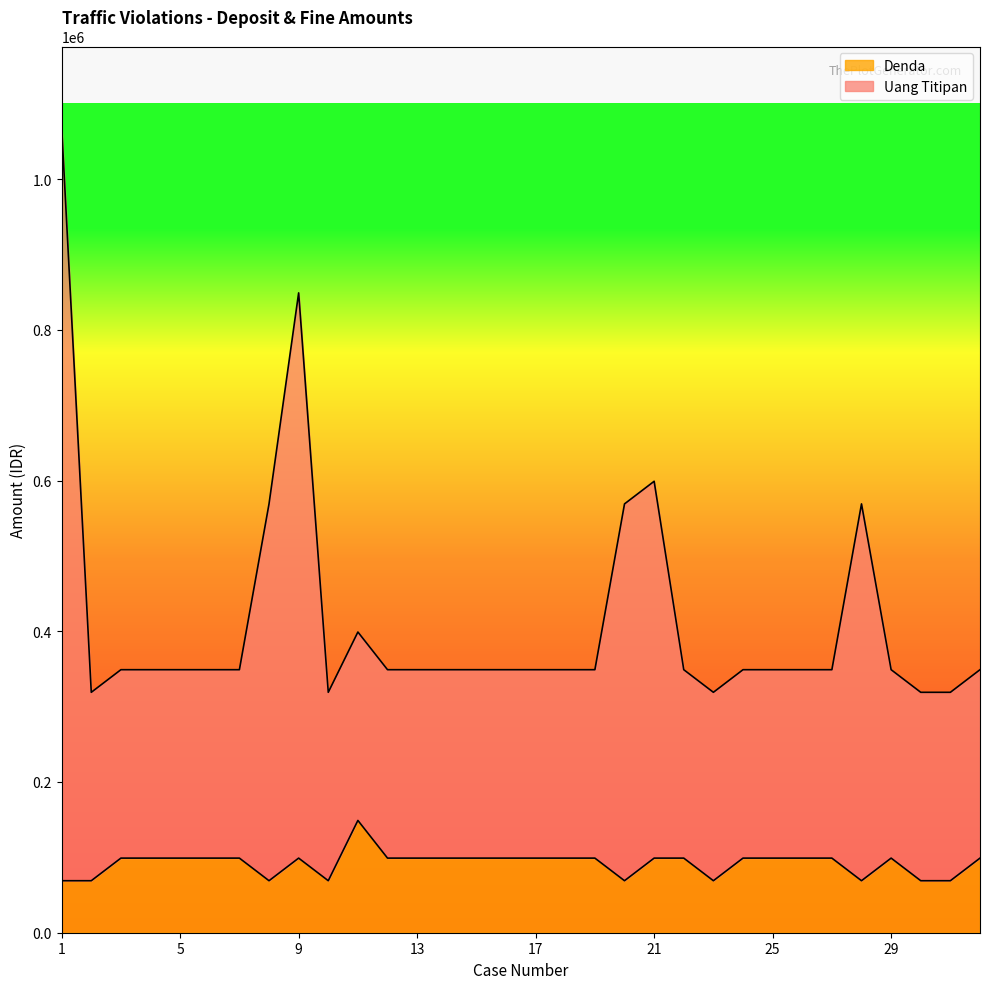

Reading right to left, what are all the values shown in this chart?

Uang Titipan: 349000	319000	319000	349000	569000	349000	349000	349000	349000	319000	349000	599000	569000	349000	349000	349000	349000	349000	349000	349000	349000	399000	319000	849000	569000	349000	349000	349000	349000	349000	319000	1069000
Denda: 99000	69000	69000	99000	69000	99000	99000	99000	99000	69000	99000	99000	69000	99000	99000	99000	99000	99000	99000	99000	99000	149000	69000	99000	69000	99000	99000	99000	99000	99000	69000	69000